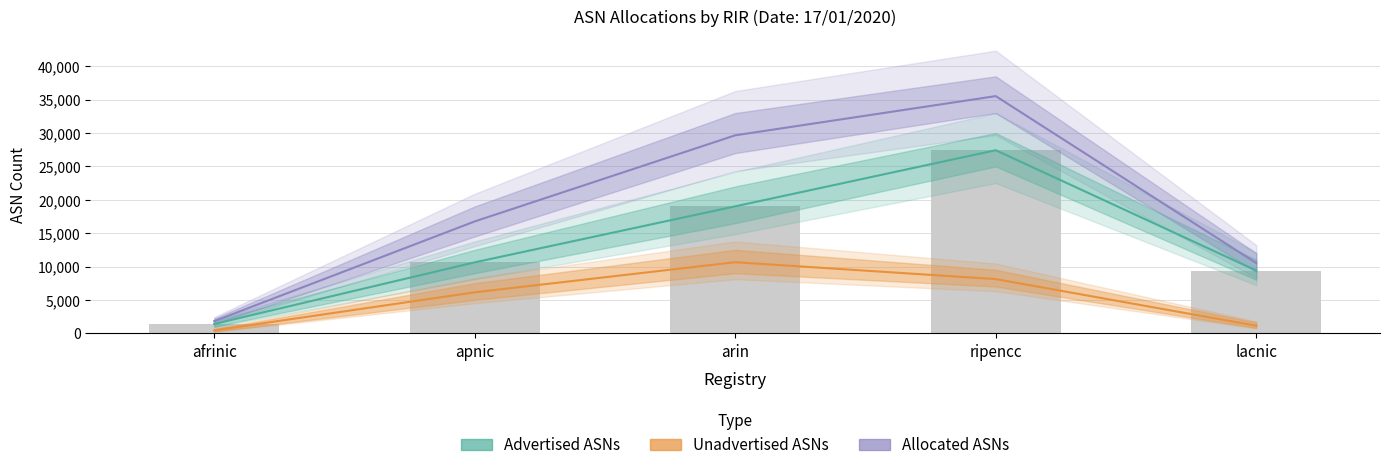

What is the minimum value for Advertised ASNs?

1386